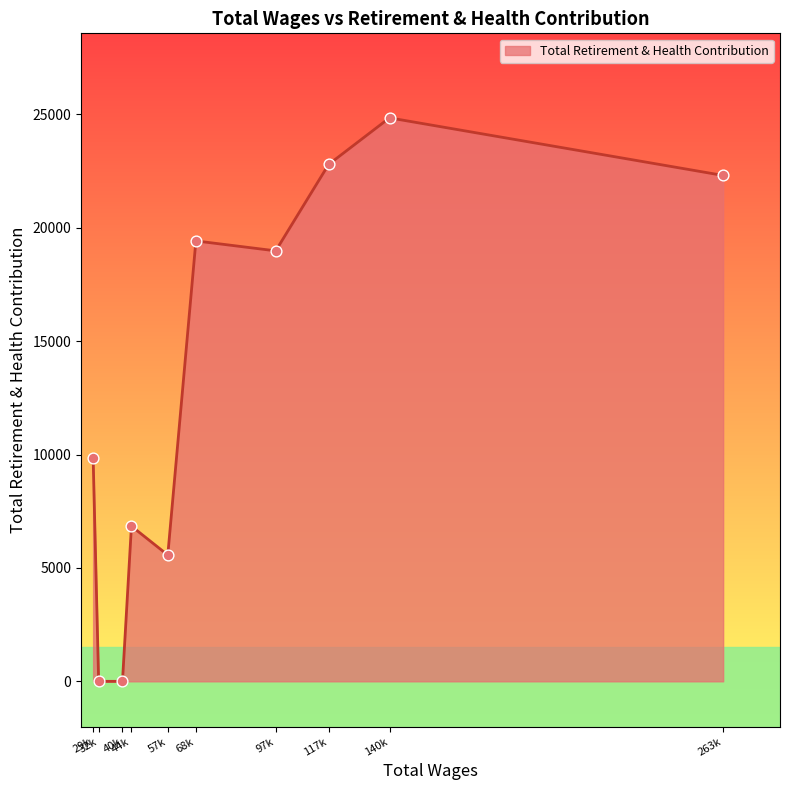

What is the maximum value shown in the chart?

24845